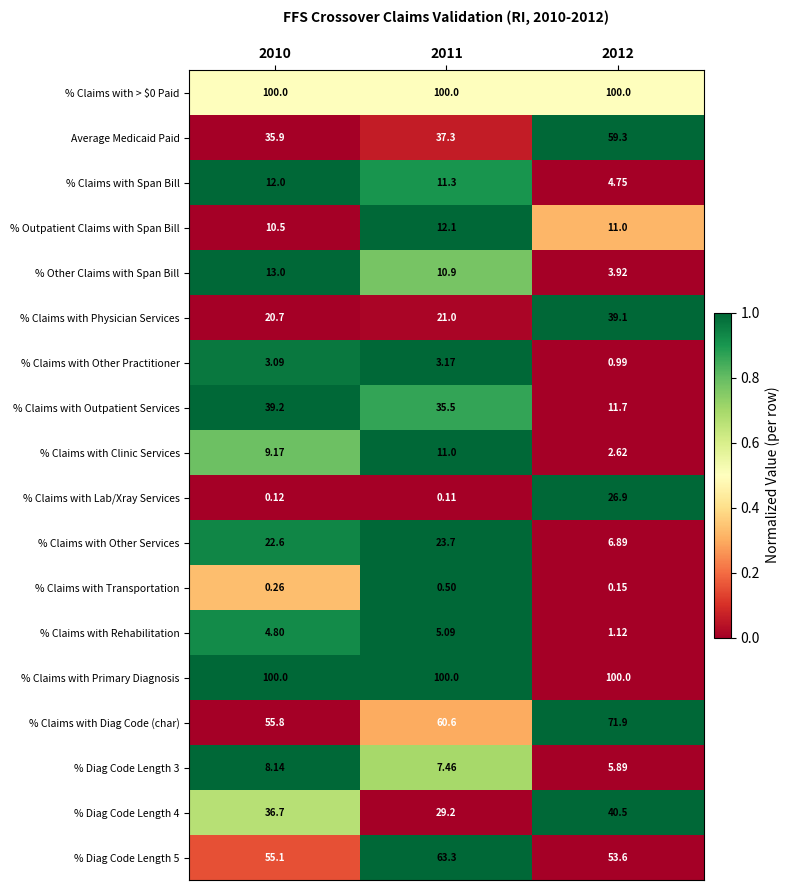

Which series changed the most between 2010 and 2012?

% Claims with Outpatient Services